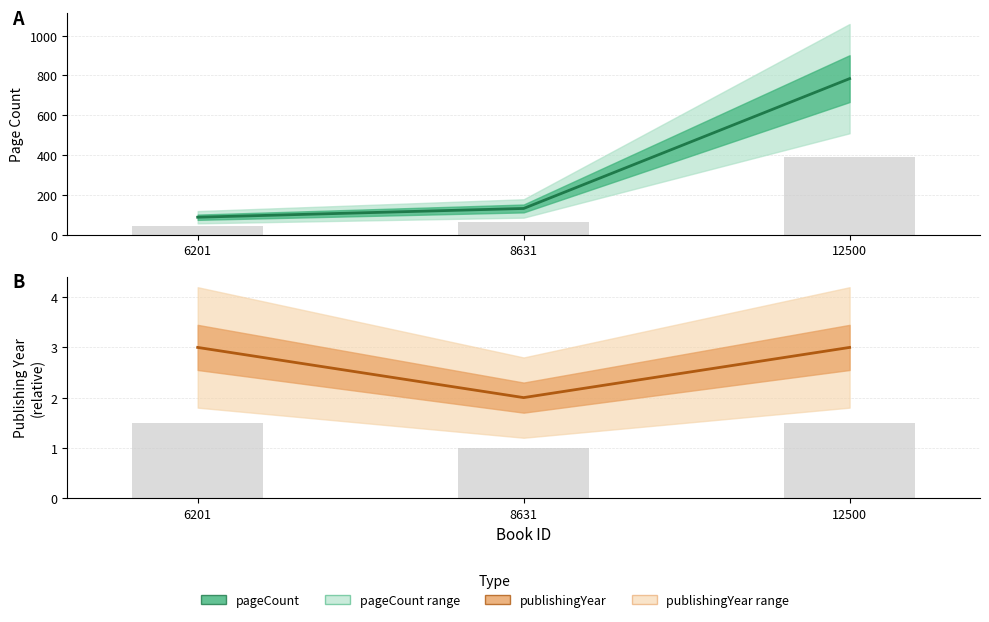

Does the chart contain any negative values?

No